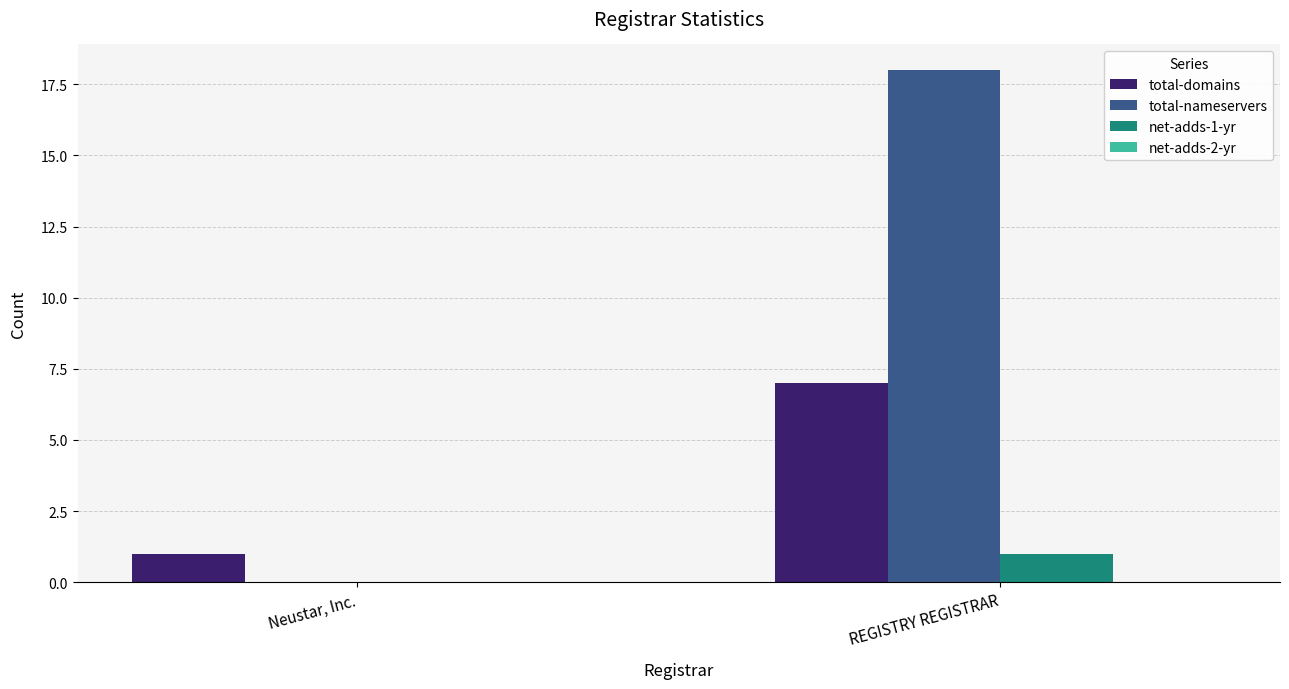

How many groups of bars are there?

2